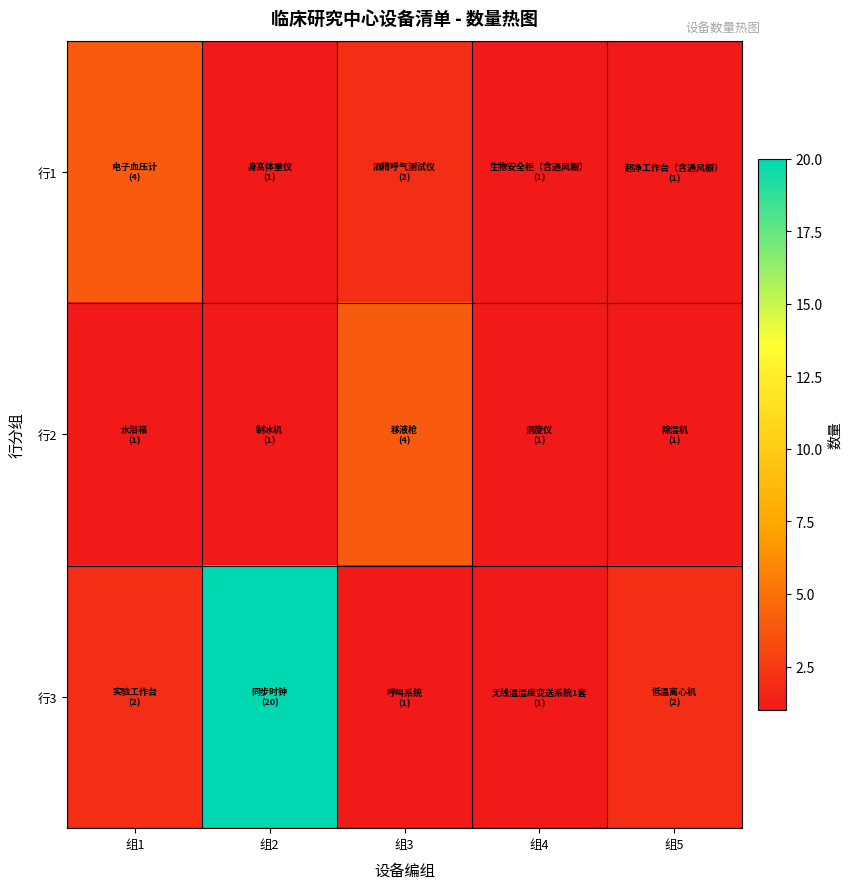

Which has a higher value, 组5 or 组1?

组1